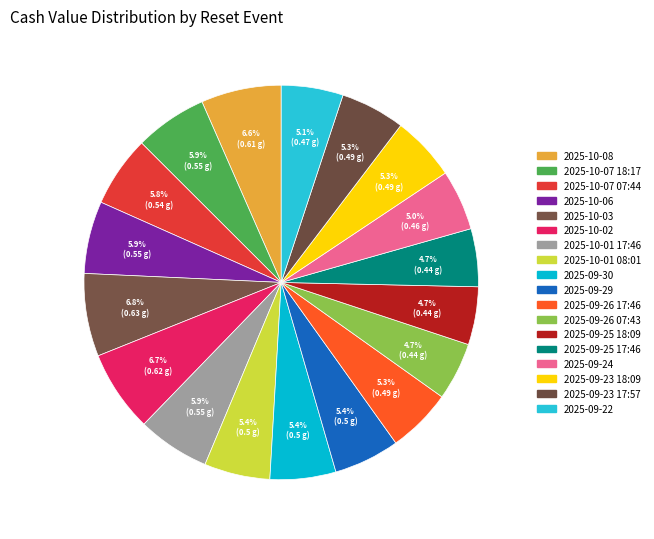

What is the largest slice in the pie chart?

2025-10-03